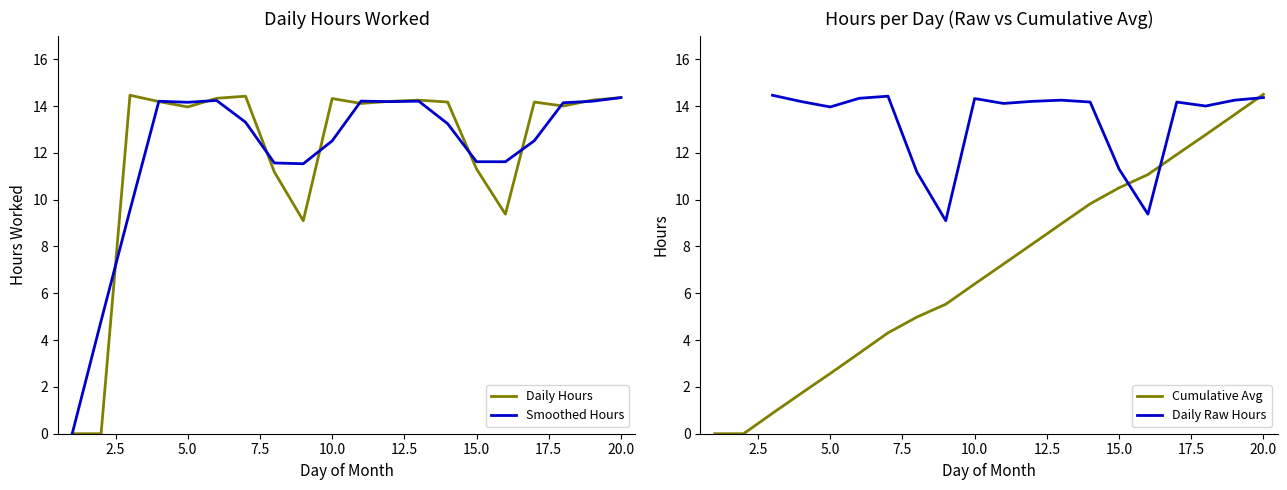

Rank the series by their maximum value, from lowest to highest.

Smoothed Hours, Daily Hours, Cumulative Avg, Daily Raw Hours